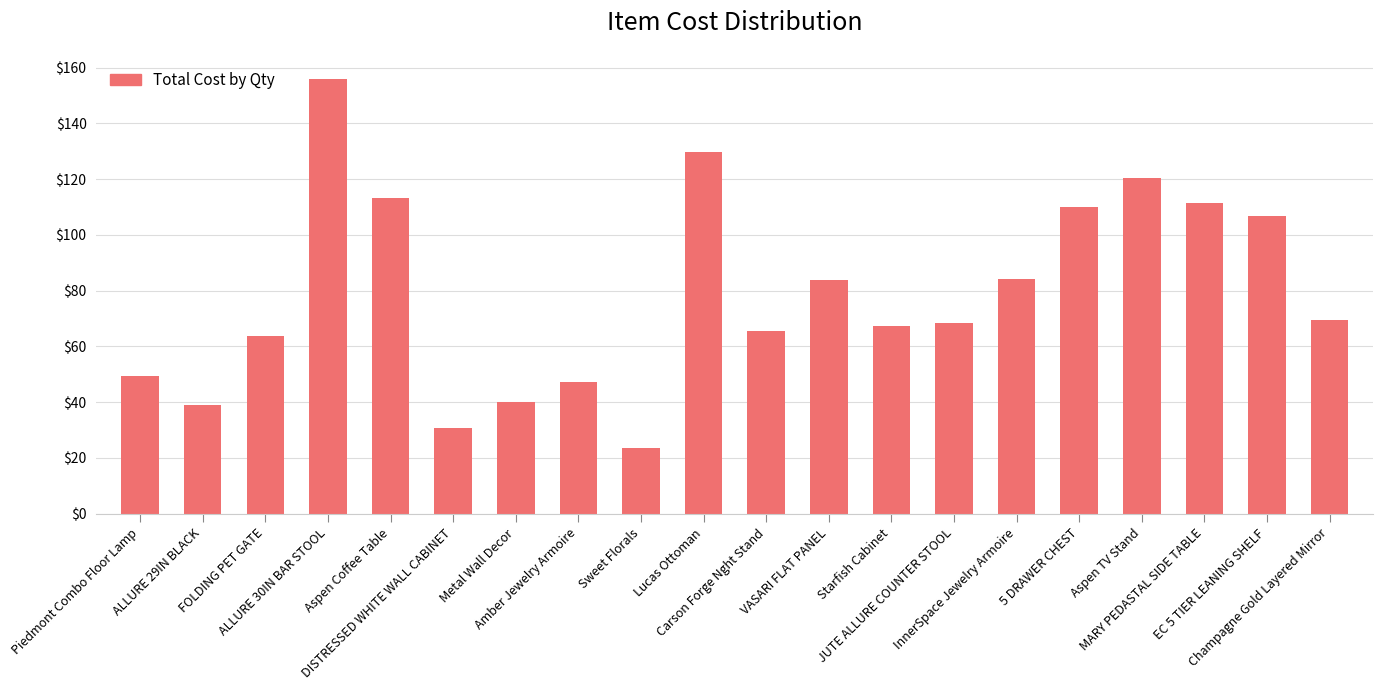

What is the minimum value shown in the chart?

23.6